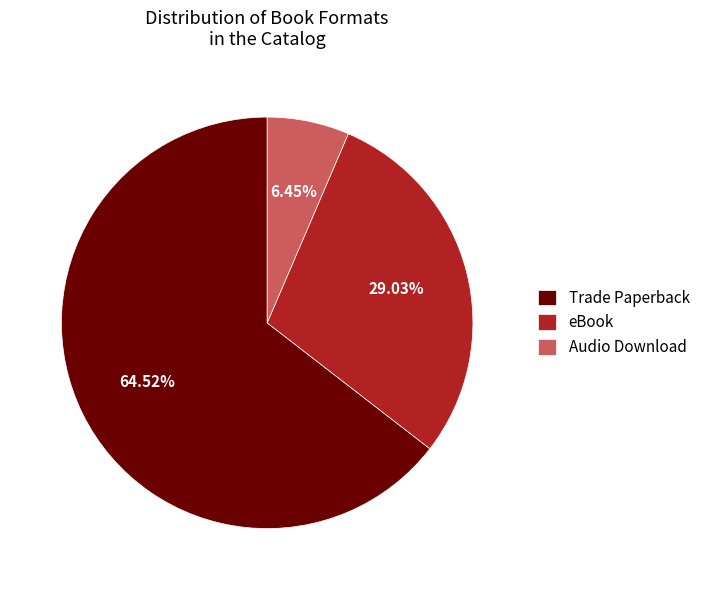

What is the majority slice?

Trade Paperback